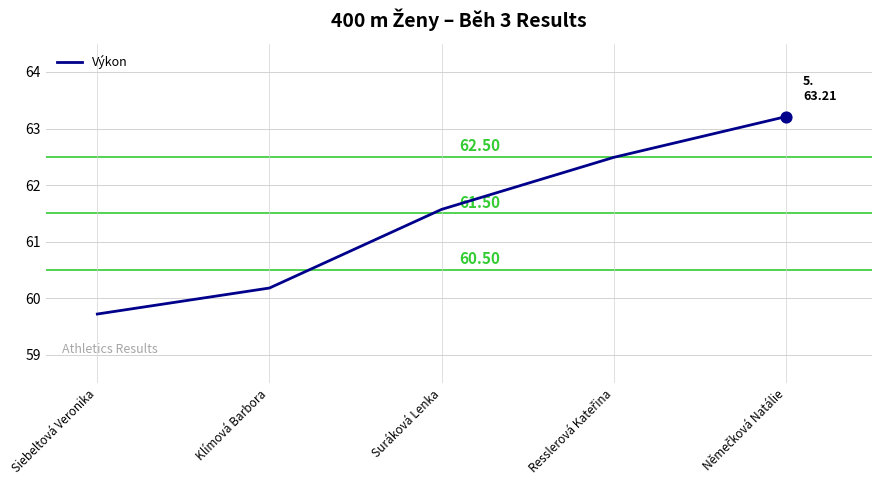

Between Siebeltová Veronika and Suráková Lenka, which is larger?

Suráková Lenka